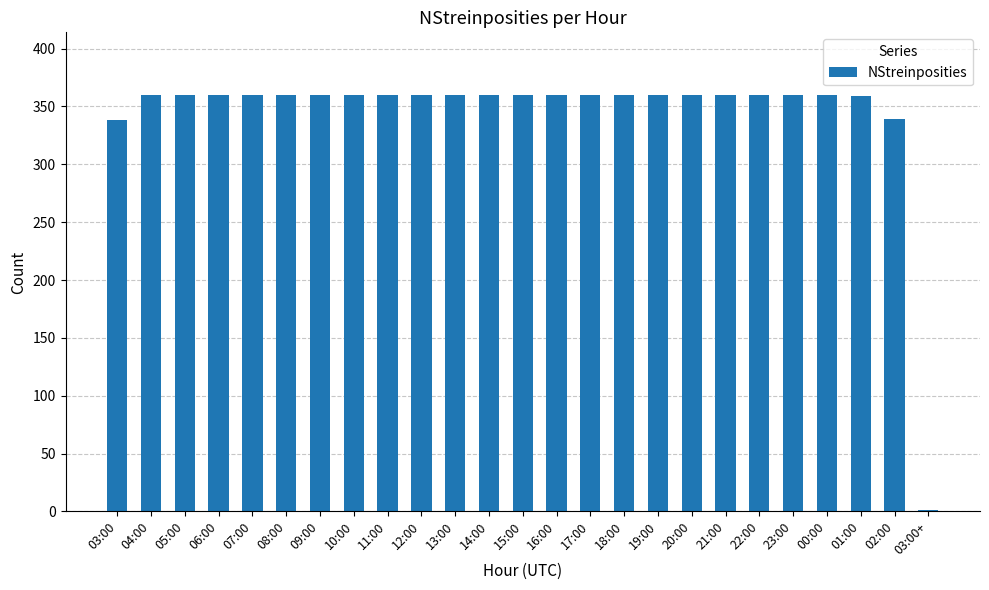

How many categories are shown in the chart?

25